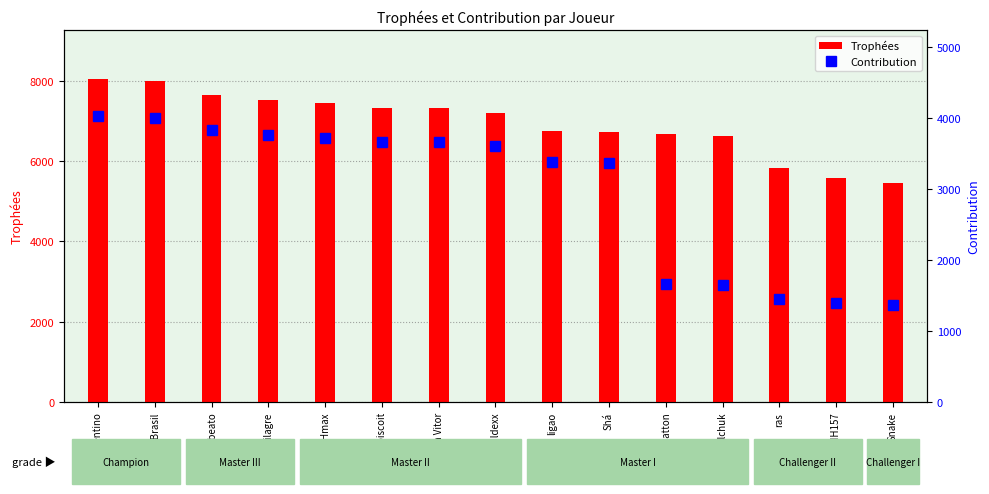

Reading right to left, transcribe all the data shown in this chart.

Trophées: Snake=5449	VITINH157=5570	ras=5828	yurilchuk=6622	Patton=6678	Shá=6723	ligao=6758	arnaldexx=7211	Ferith Vitor=7324	rosa do biscoit=7333	Hmax=7444	GMilagre=7529	Fbeato=7654	EdCrocBrasil=8002	dom trentino=8058
Contribution: Snake=1362	VITINH157=1392	ras=1457	yurilchuk=1655	Patton=1669	Shá=3361	ligao=3379	arnaldexx=3605	Ferith Vitor=3662	rosa do biscoit=3666	Hmax=3722	GMilagre=3764	Fbeato=3827	EdCrocBrasil=4001	dom trentino=4029